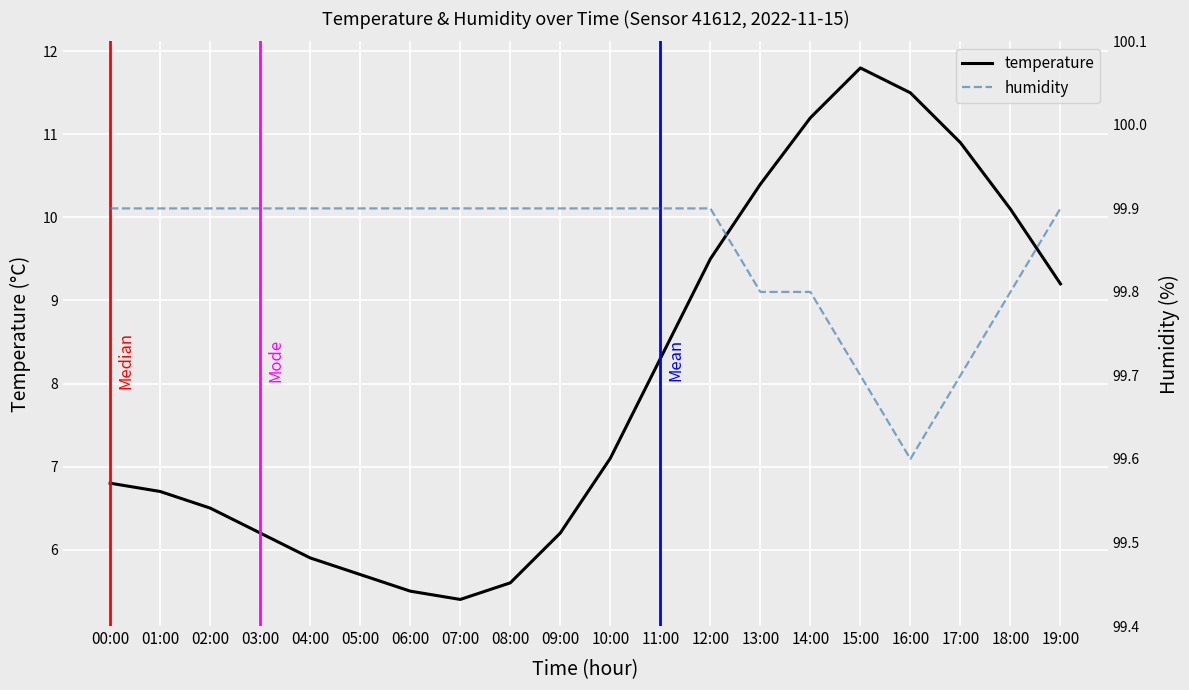

Which category has the lowest value in the humidity series?

16:00